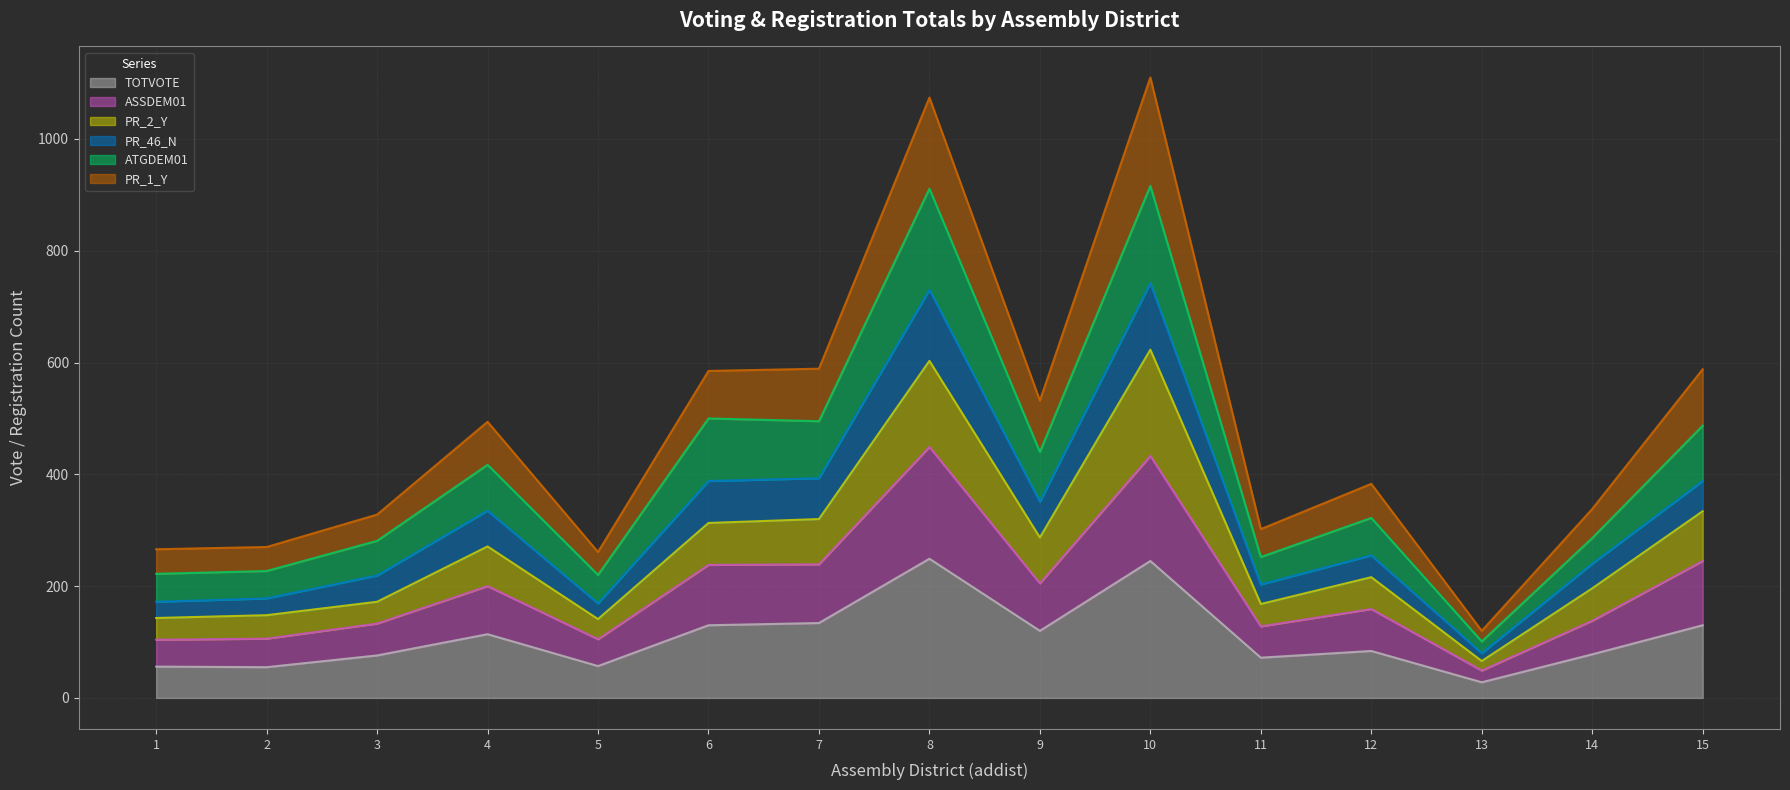

What is the lowest value of the TOTVOTE series?

28